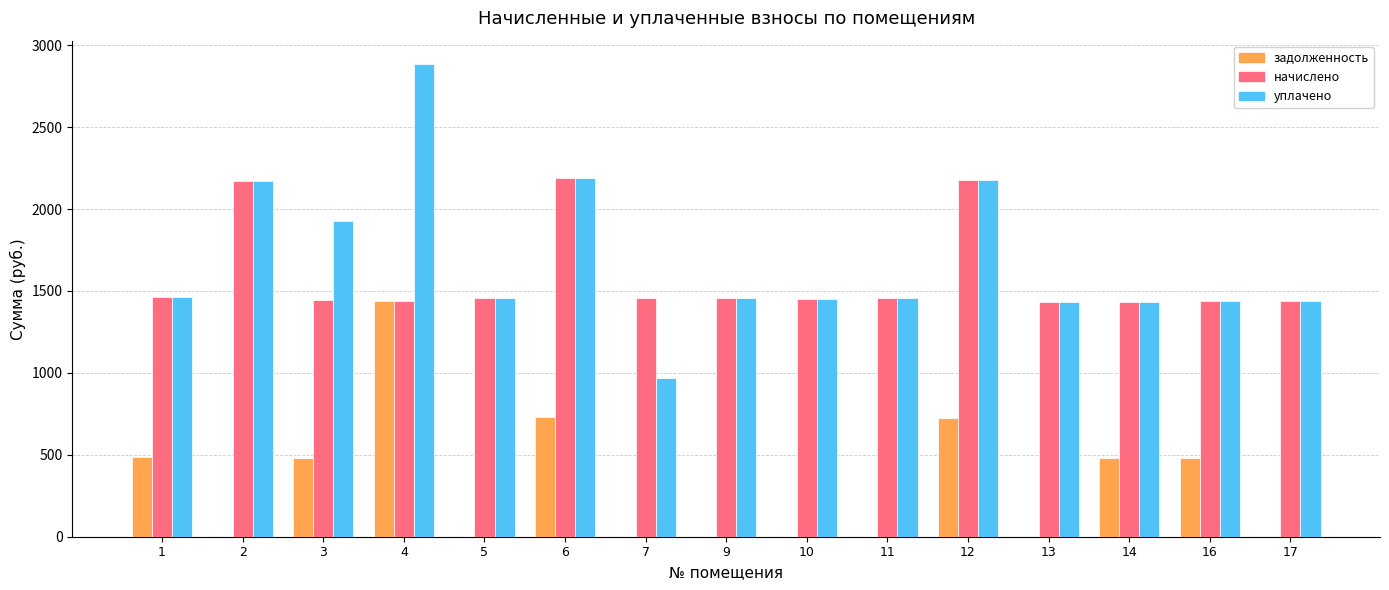

The value of уплачено at 12 is 3860.5. True or false?

False